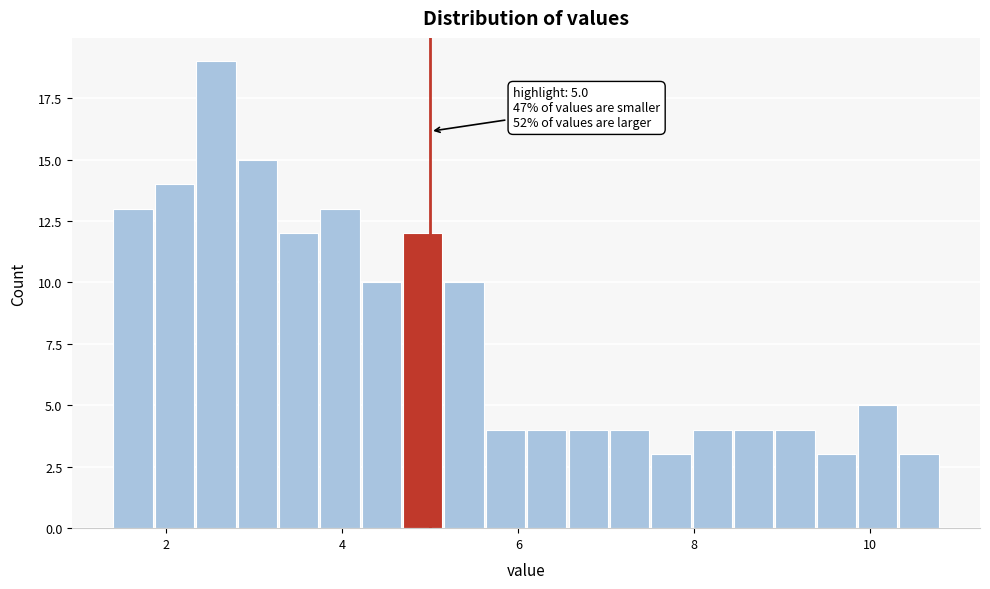

Around what value on the x-axis is the tallest bar? Give the approximate position of its centre, as read against the axis.

2.6